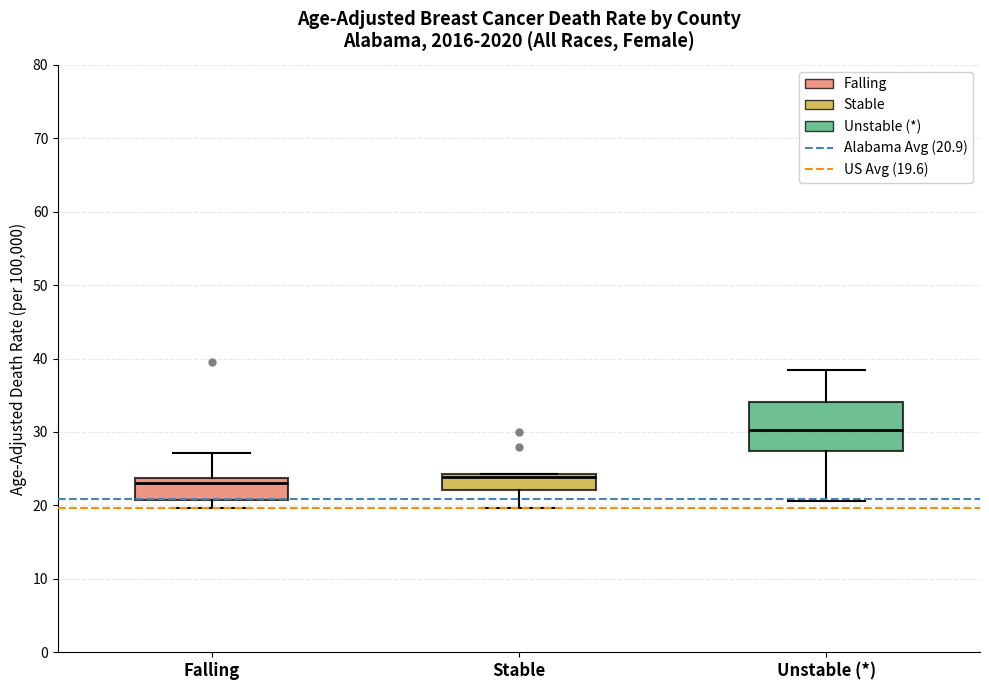

Reading left to right, transcribe this box plot: for each box, give where its median line is, the range the box spans, and where its two whiskers end, as read against the y-axis. The values are not printed on the chart, so give them approximately, as read against the axis.

Falling: median 23, box 21 to 24, whiskers 20 to 27
Stable: median 24 (just below the box's upper edge), box 22 to 24, whiskers 20 to 24
Unstable (*): median 30, box 27 to 34, whiskers 21 to 39